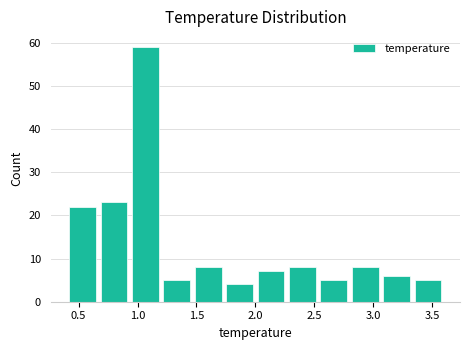

What is the height of the bar covering 0.95 to 1.20 on the x-axis? Neither the bar edges nor the heights are printed on the chart, so give them approximately, as read against the axes.

59